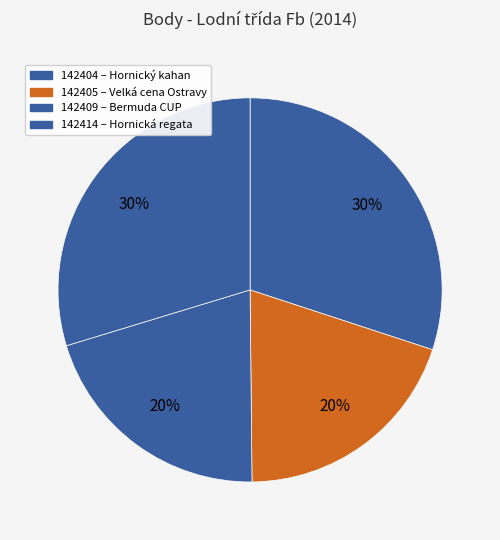

Is there a majority slice in this chart?

No